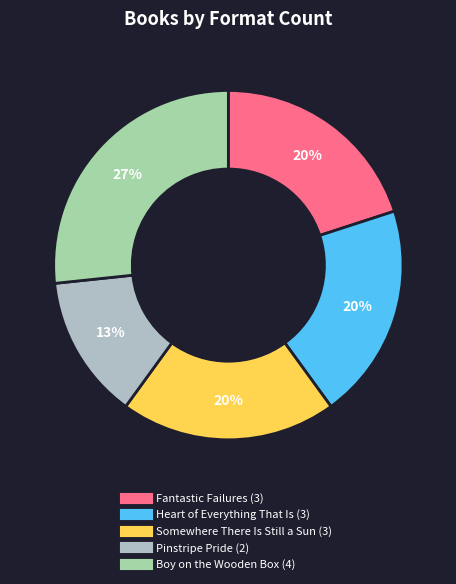

Is there a majority slice in this chart?

No